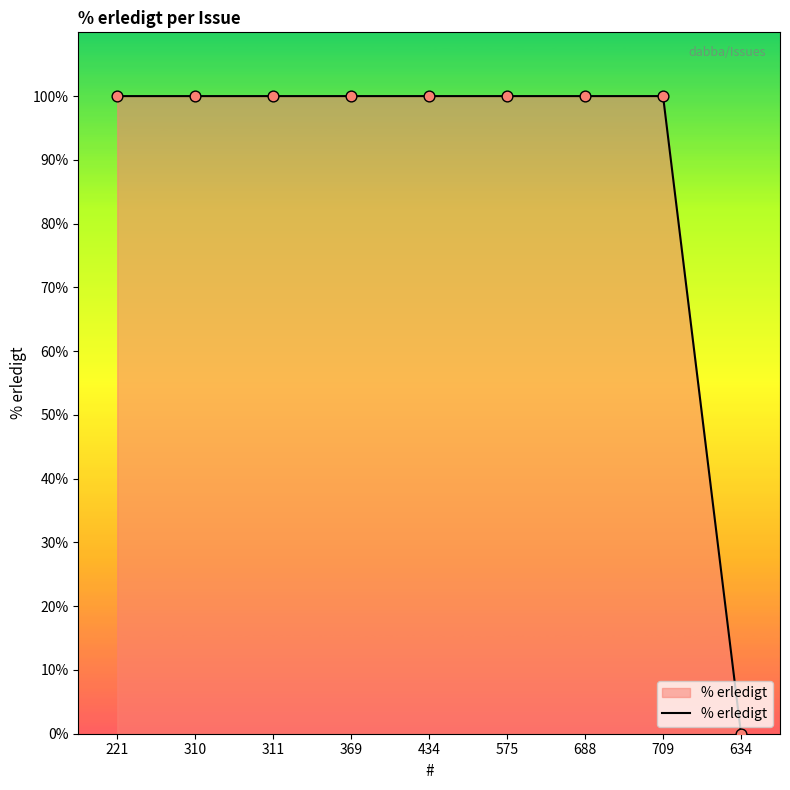

Between 575 and 634, which is larger?

575